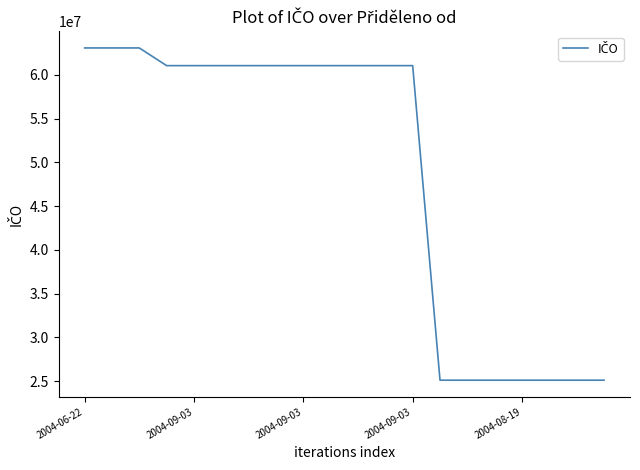

What is the smallest value displayed?

25098900